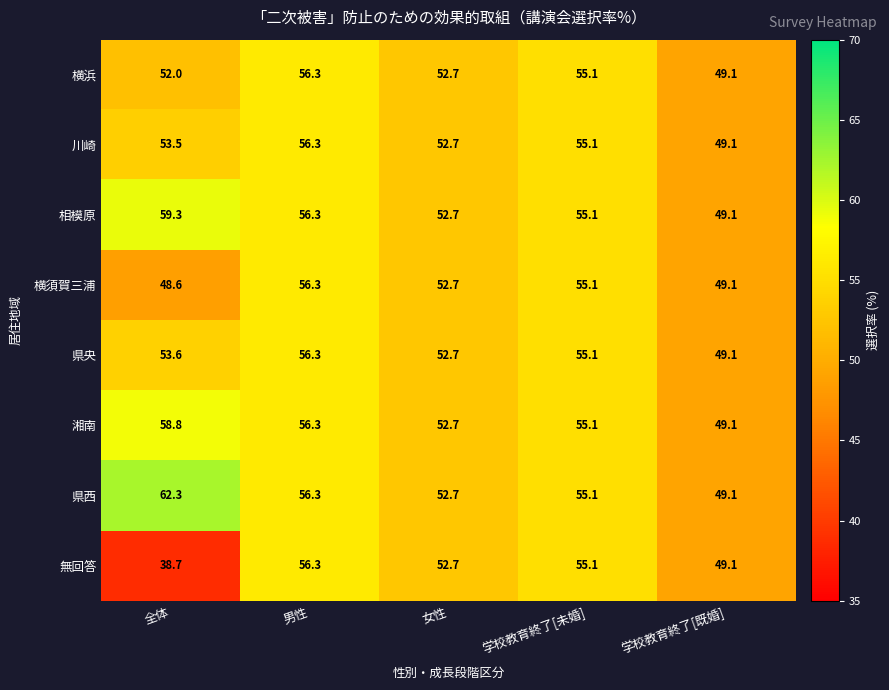

What is the difference between the maximum and minimum values in the 相模原 series?

10.2